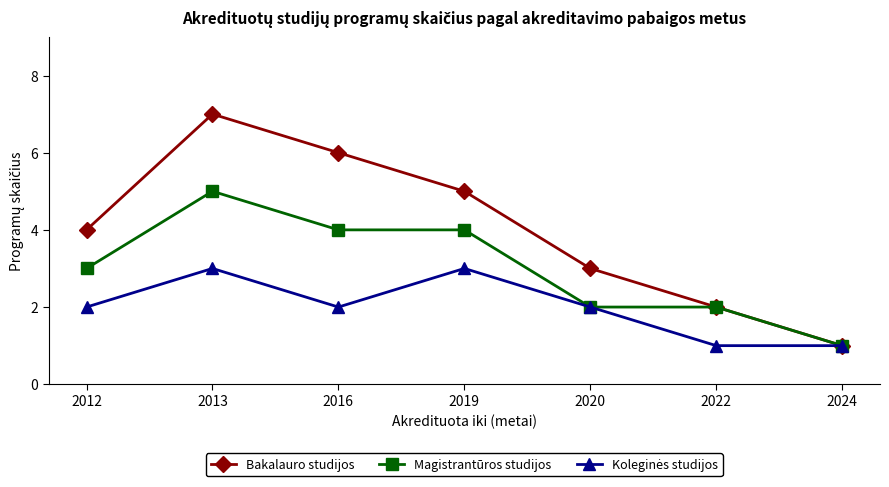

Which category has the lowest value in the Bakalauro studijos series?

2024